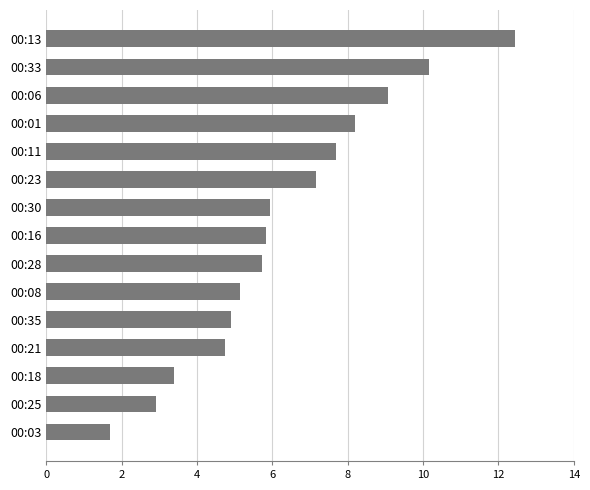

Read the value at 00:21.

4.8